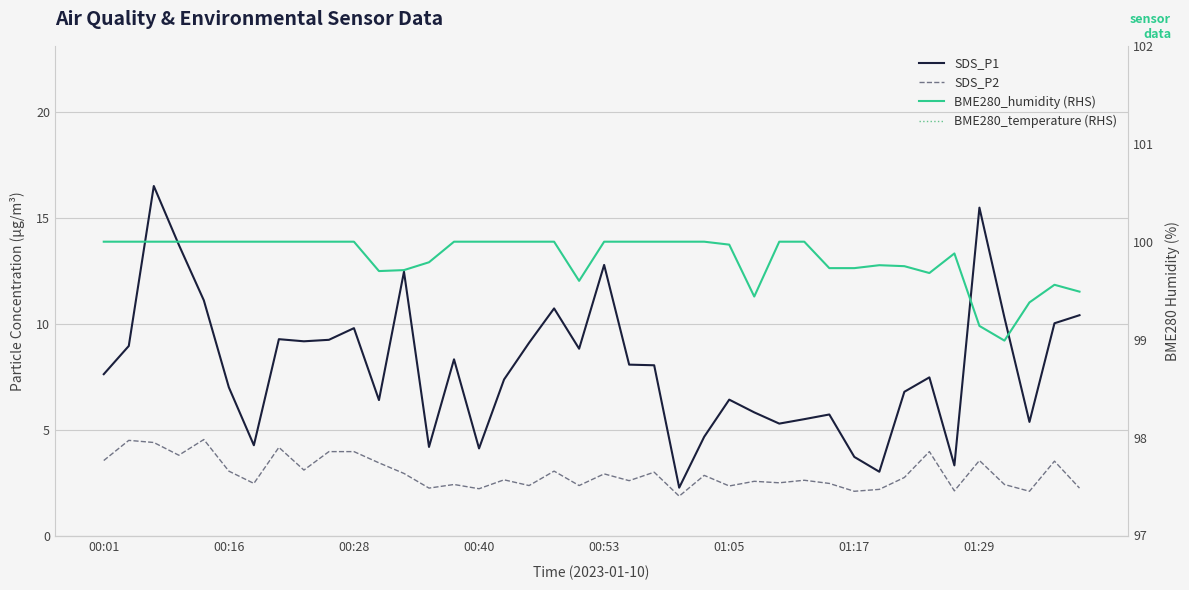

What position from the left is 01:17?

31